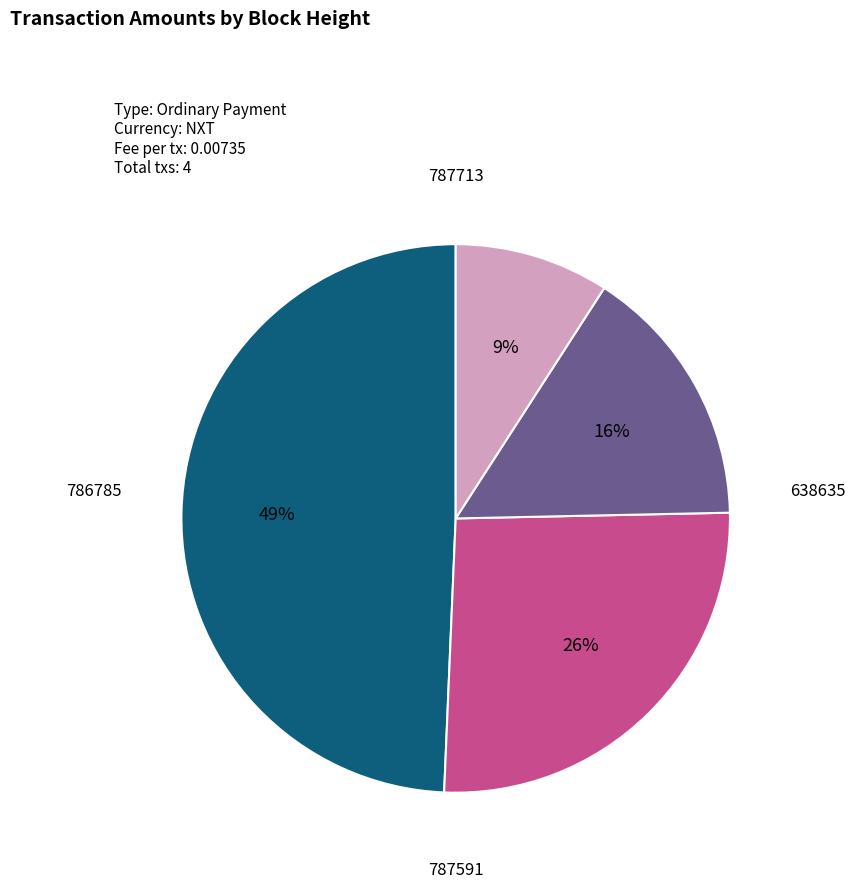

How many slices are in this pie chart?

4